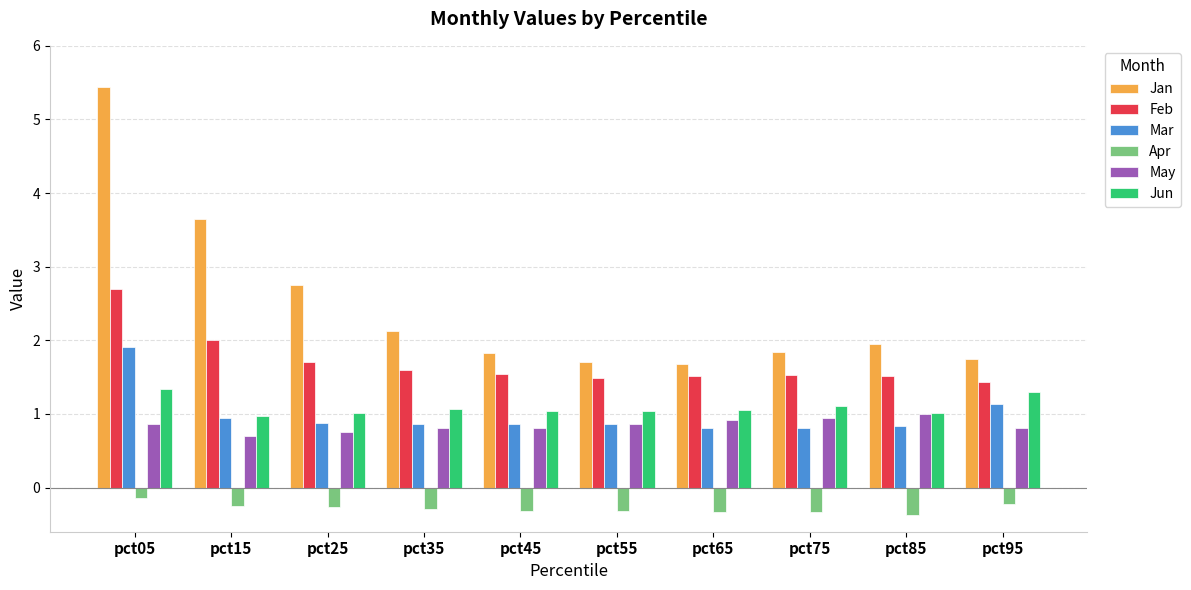

What is the value of the Jun bar at the 10th from the left?

1.3